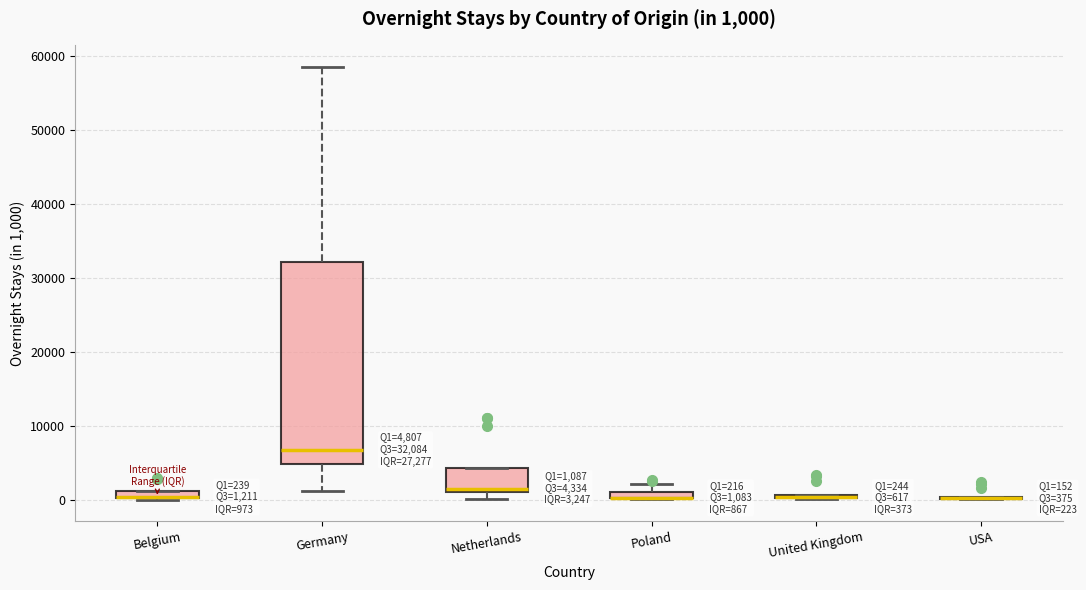

Which box is the tallest, from its lower edge to its upper edge?

Germany